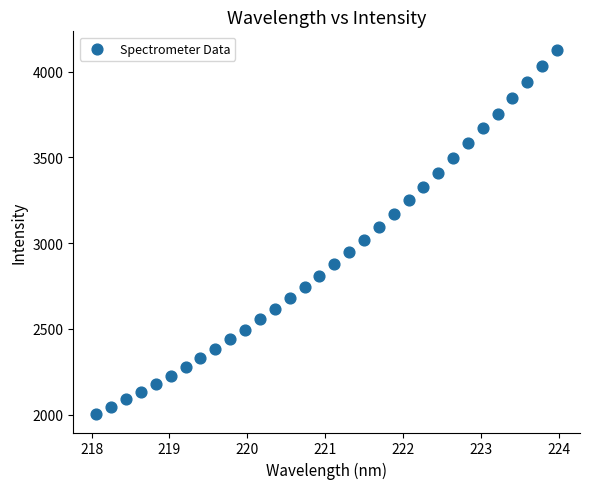

What is the range of Y values (max minus min)?

2125.9